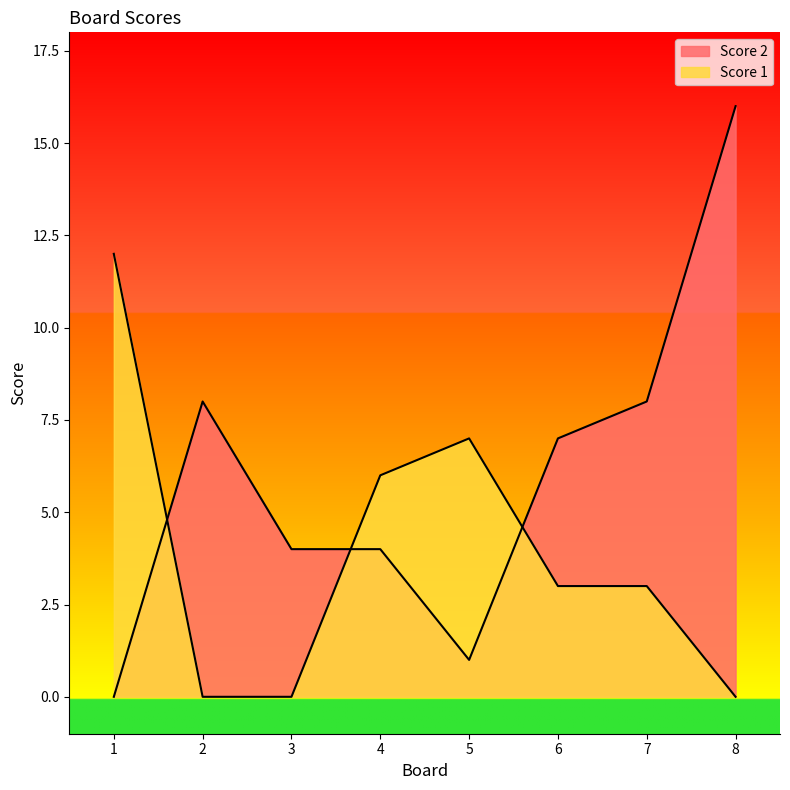

At which category is the sum across all series the highest?

8